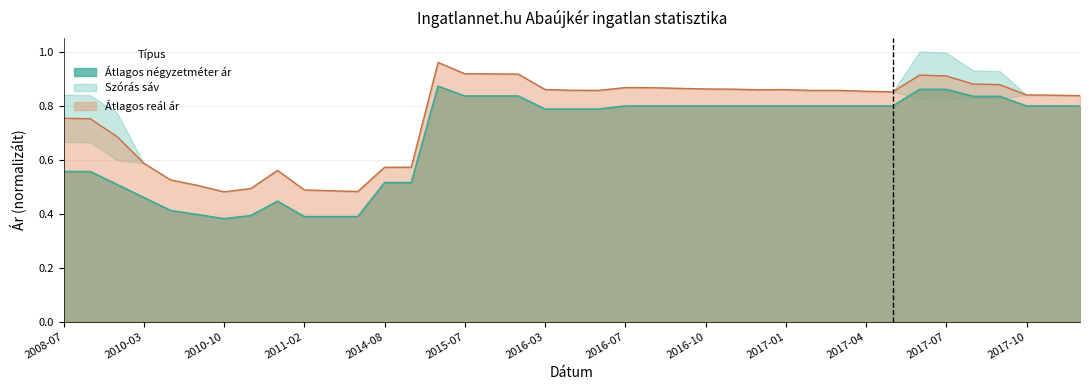

At how many categories does at least one series exceed 0?

39